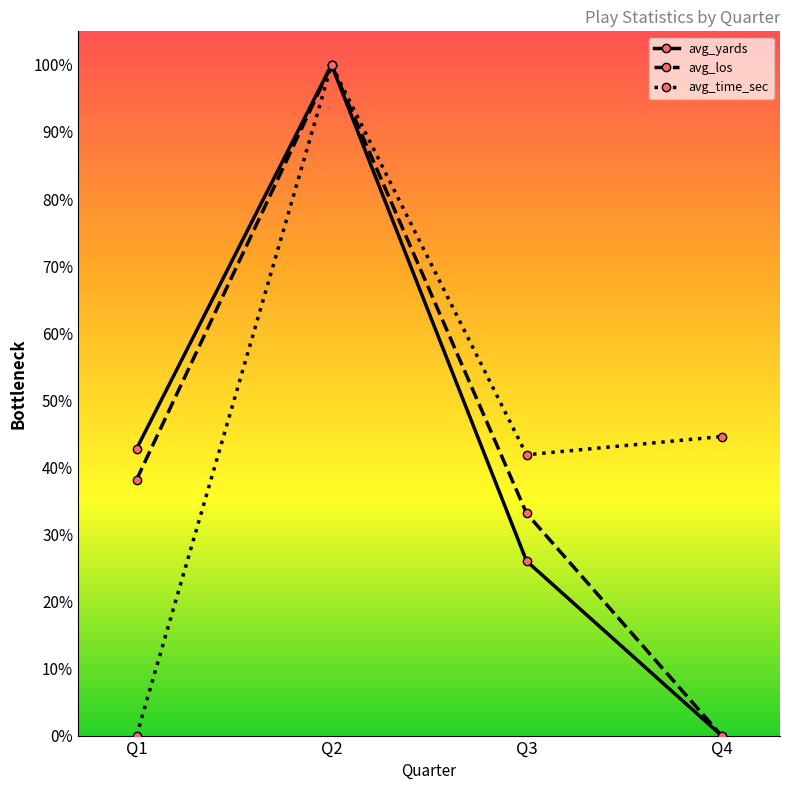

Is this an area chart (filled region under the line)?

No